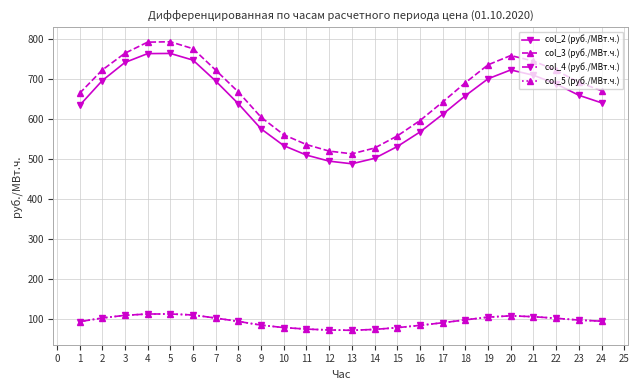

What is the difference between the col_3 (руб./МВт.ч.) values at 13 and 10?

47.7